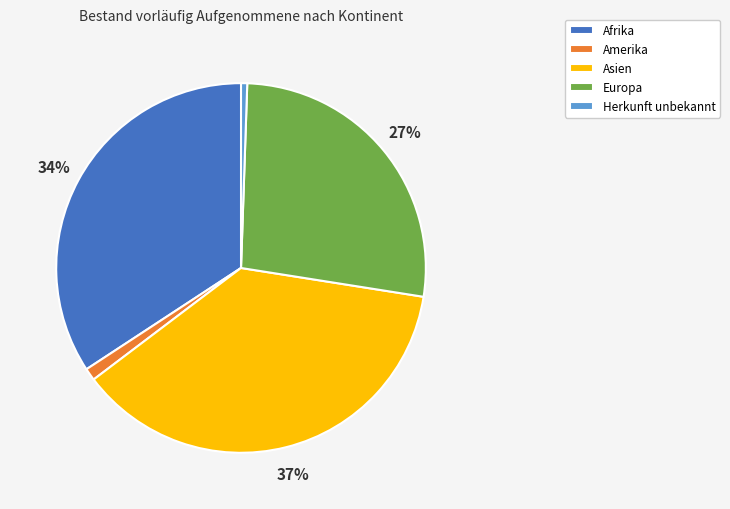

What percentage is the Afrika slice, to the nearest percent?

34%